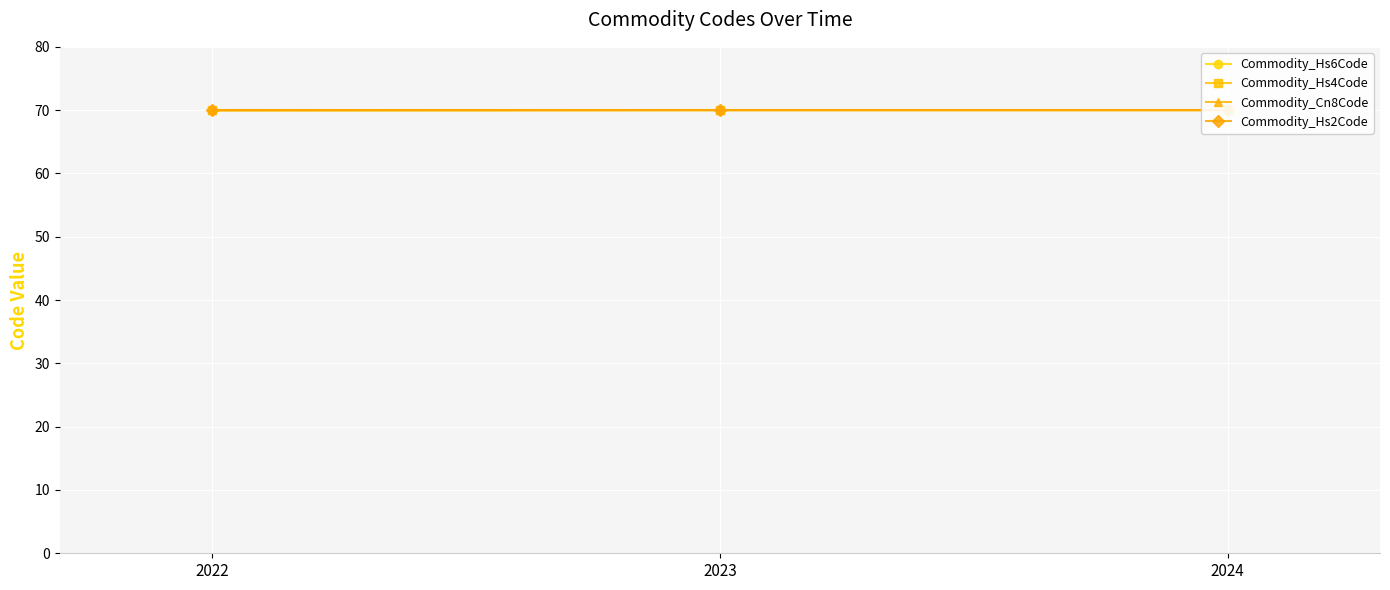

What is the maximum value shown in the chart?

70.0